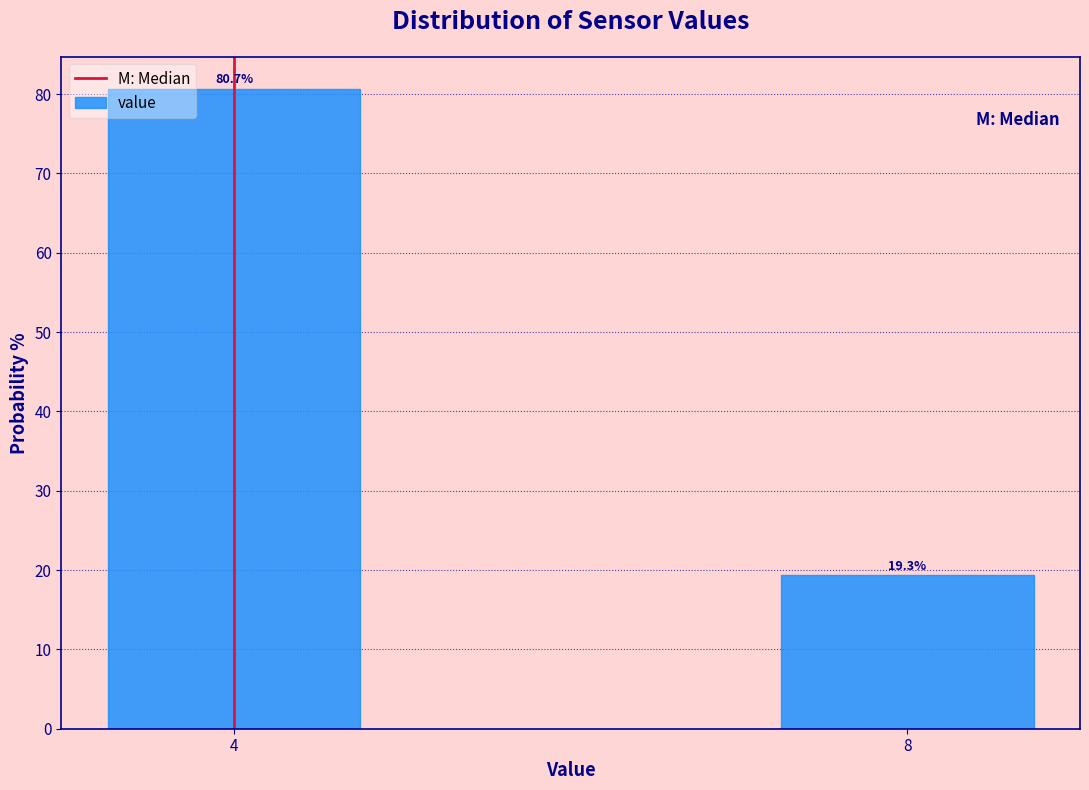

Reading left to right, what are all the values shown in this chart?

4=80.7	8=19.3